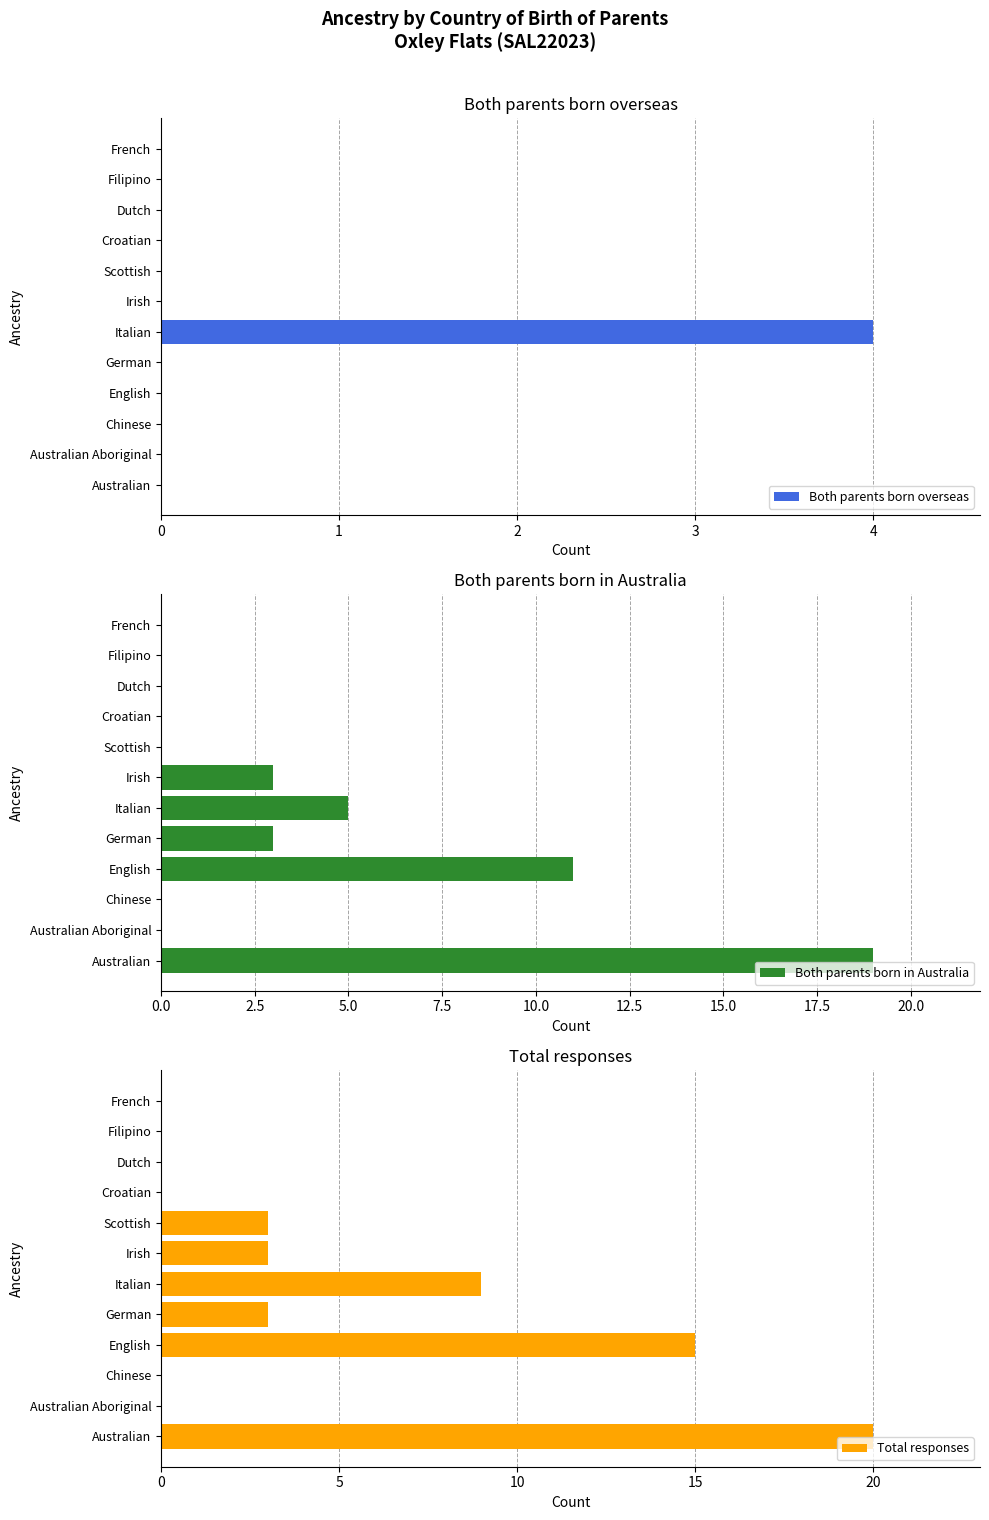

At which label does Both parents born overseas reach its peak?

Italian